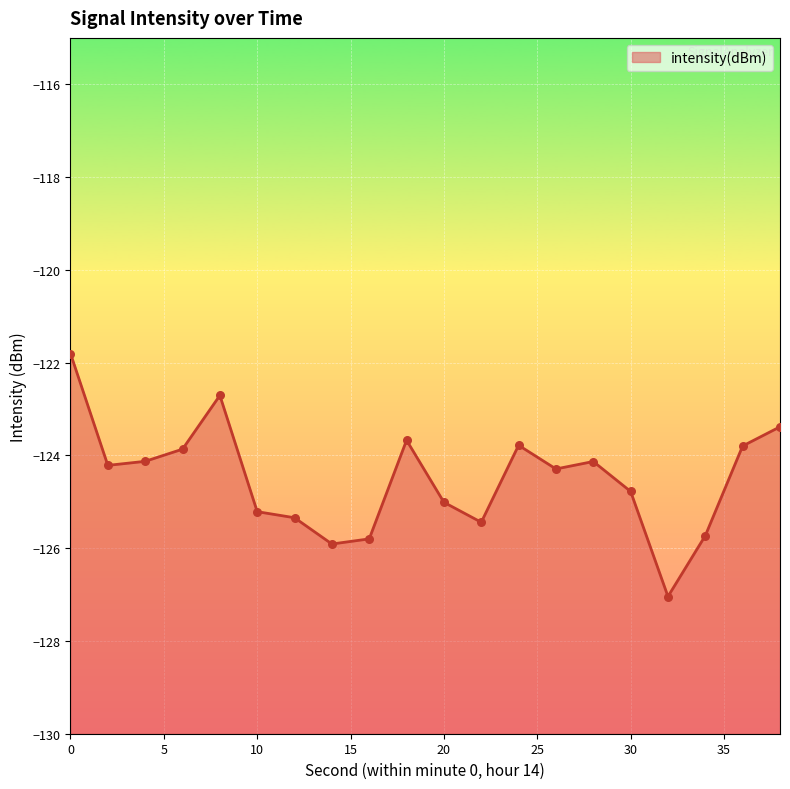

What is the change in value from 2 to 26?

-0.1